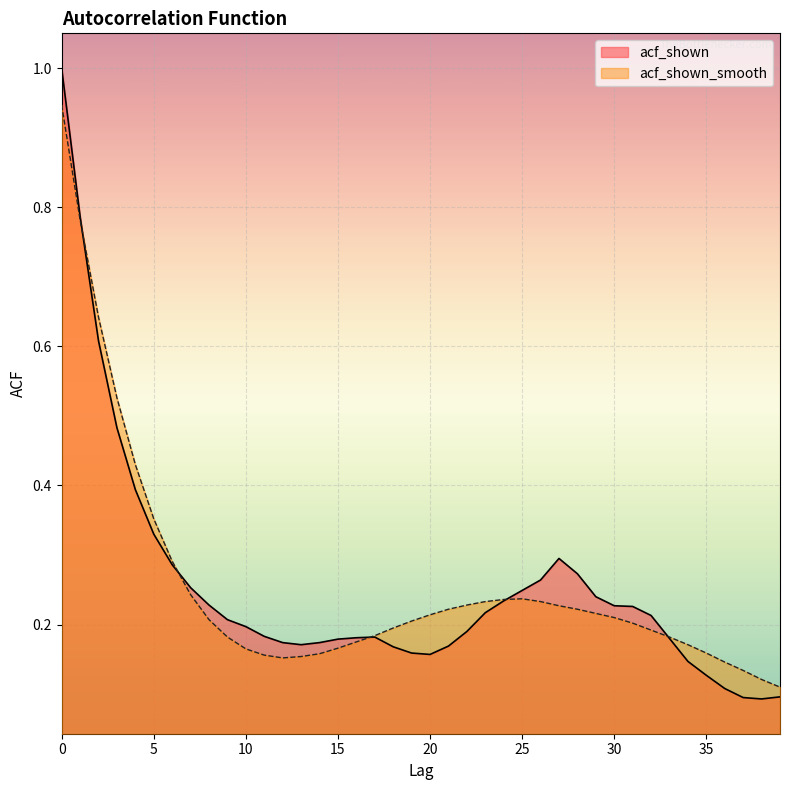

In acf_shown, how many points are higher than both neighbors (excluding endpoints)?

2